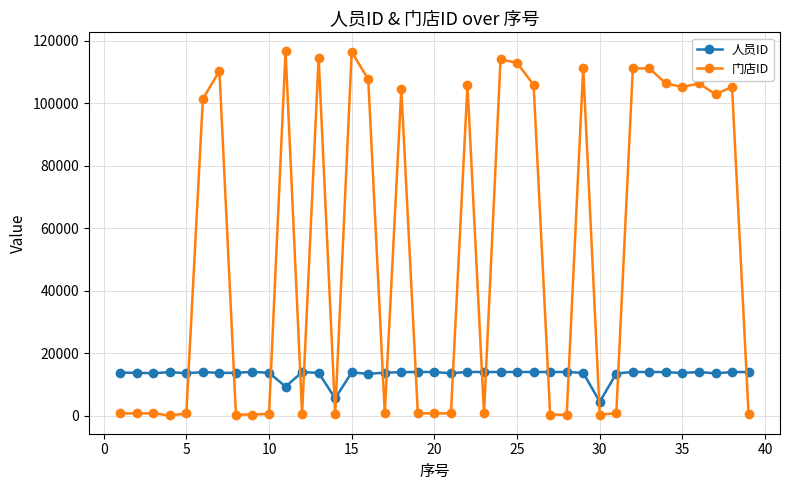

What is the sum of all 人员ID values?

517142